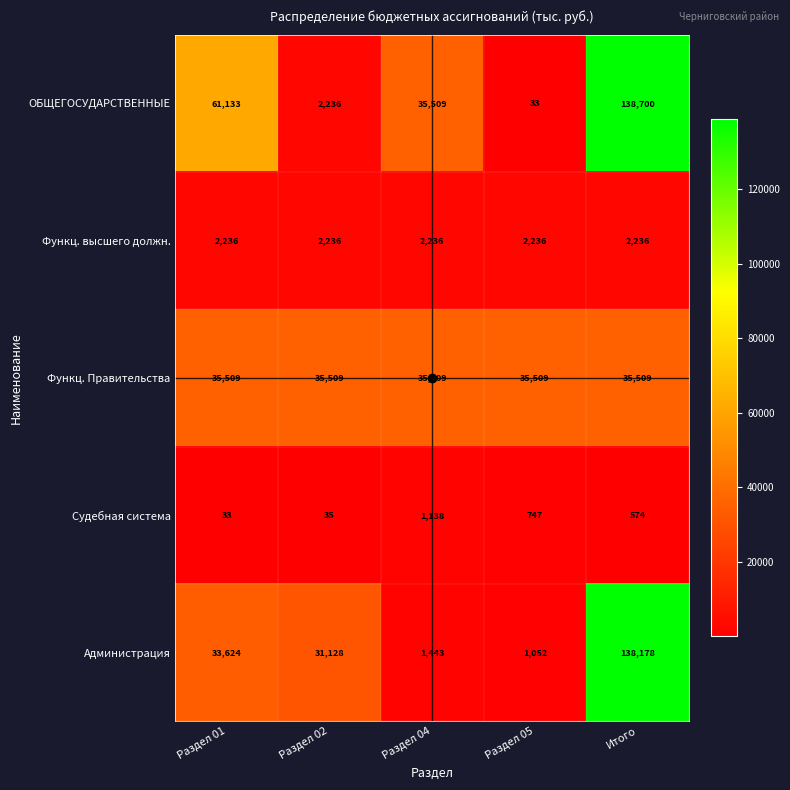

The Функц. Правительства series shows 35509 at Итого. True or false?

True